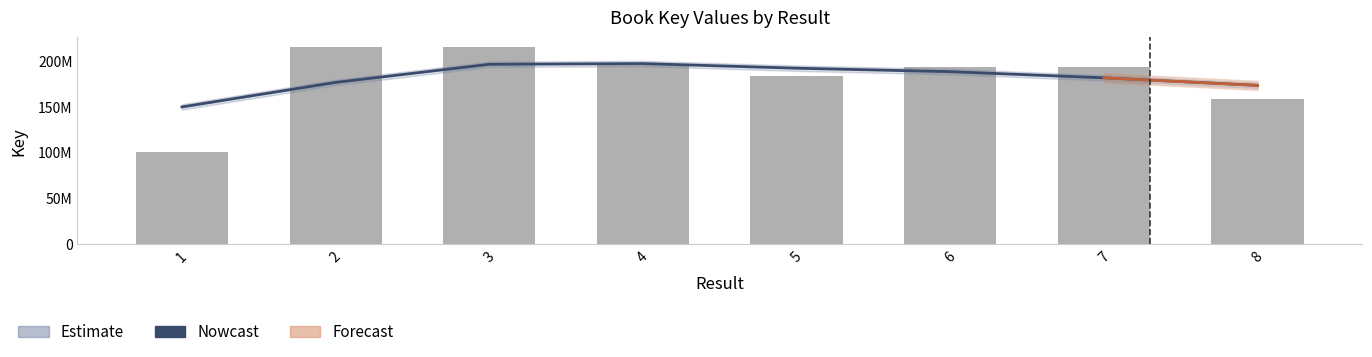

Where is Key nearest to the value 157548073?

8